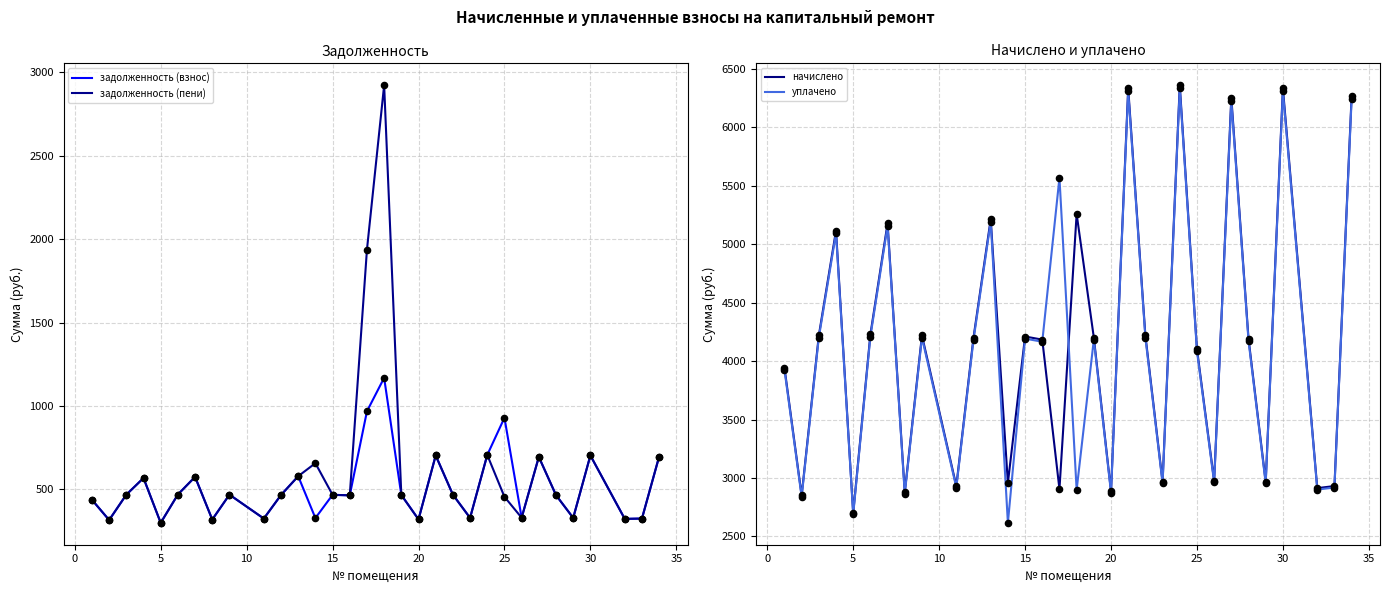

At how many categories does at least one series exceed 4875?

10